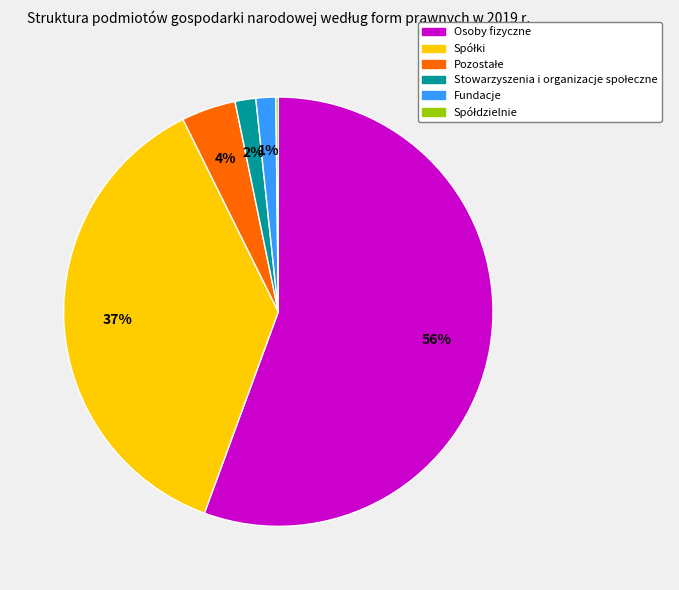

Which category has the biggest portion of the pie?

Osoby fizyczne